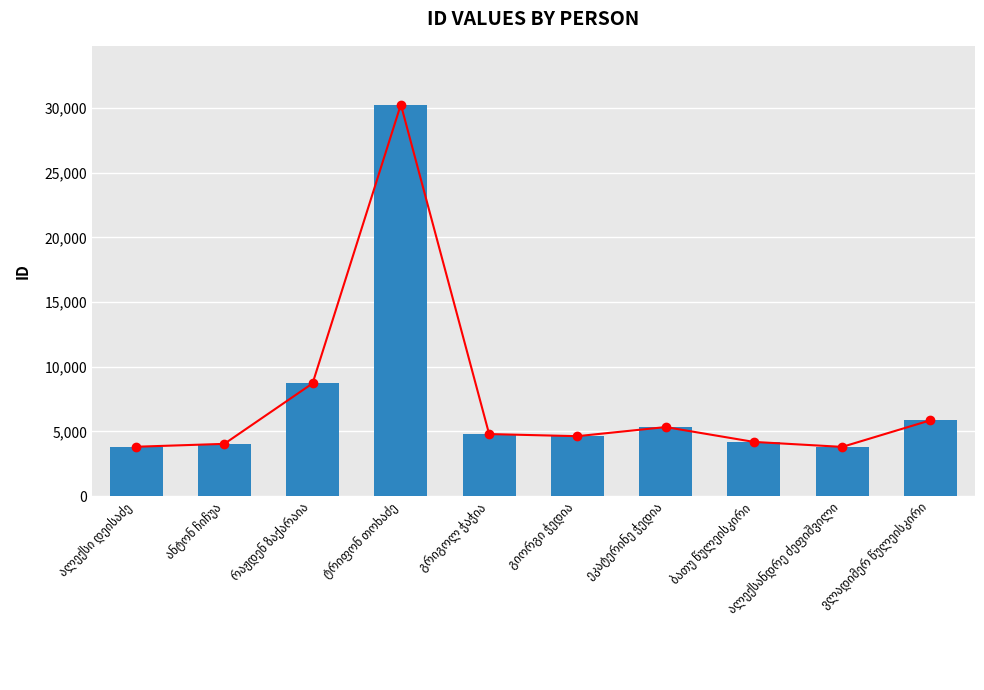

What is the difference between the maximum and minimum values in the id trend series?

26462